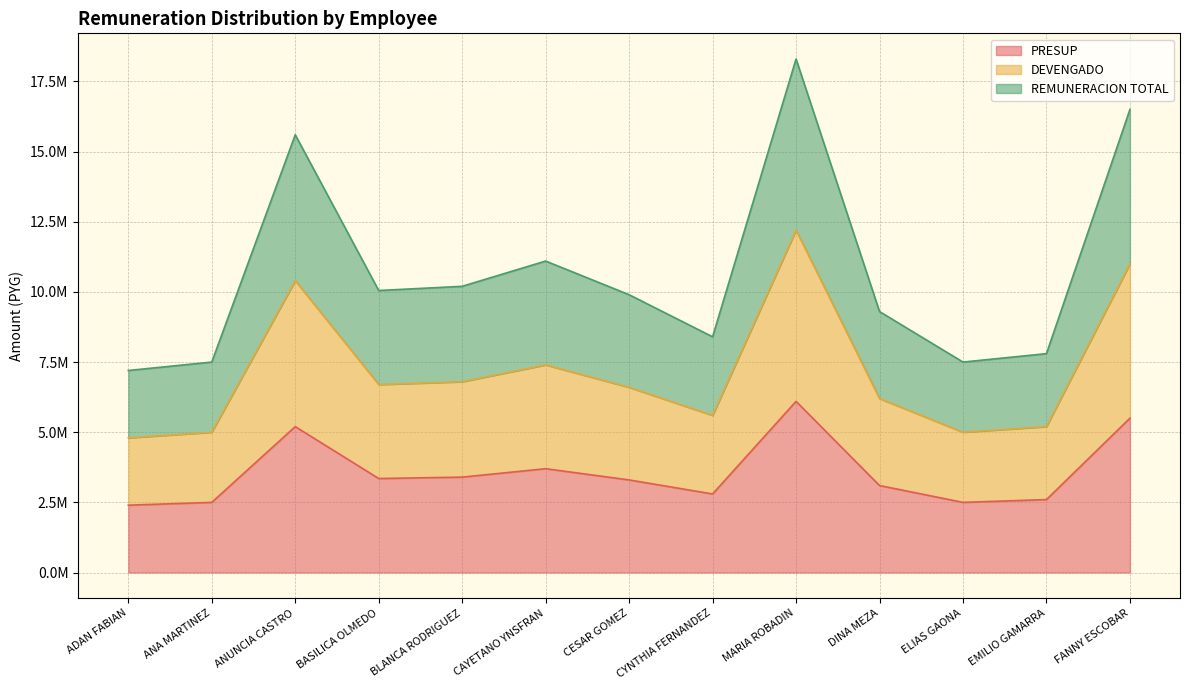

Where is the first local maximum for DEVENGADO?

ANUNCIA CASTRO